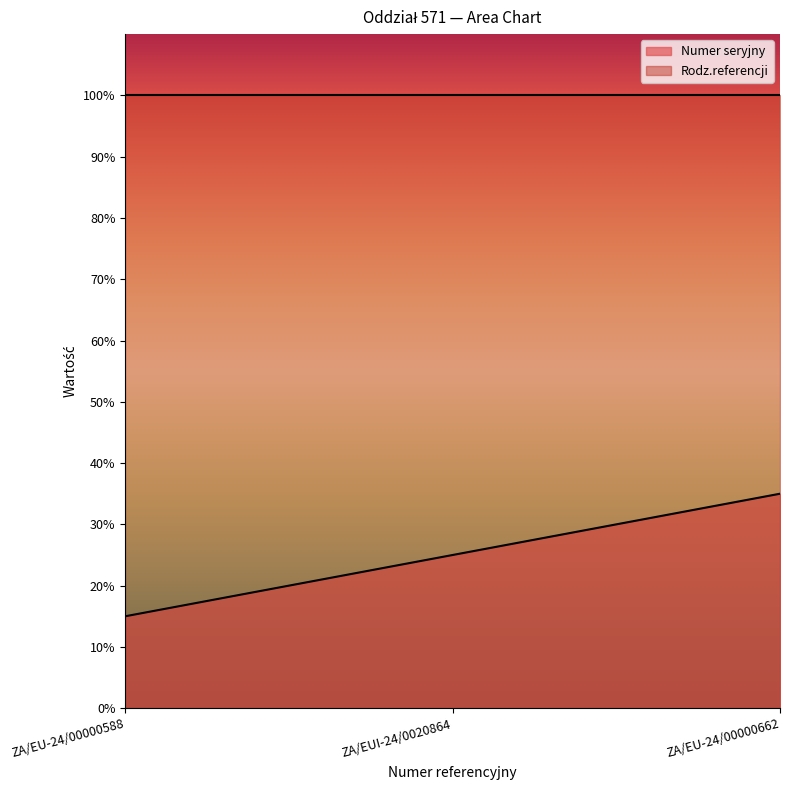

The chart shows a value of 25 at ZA/EUI-24/0020864. True or false?

True